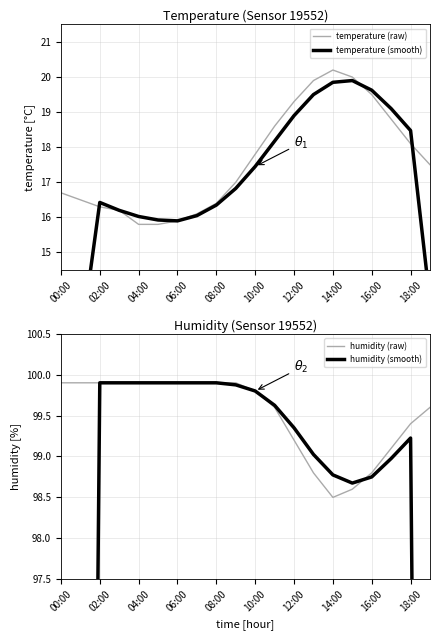

Where is the first local minimum for humidity (smooth)?

15